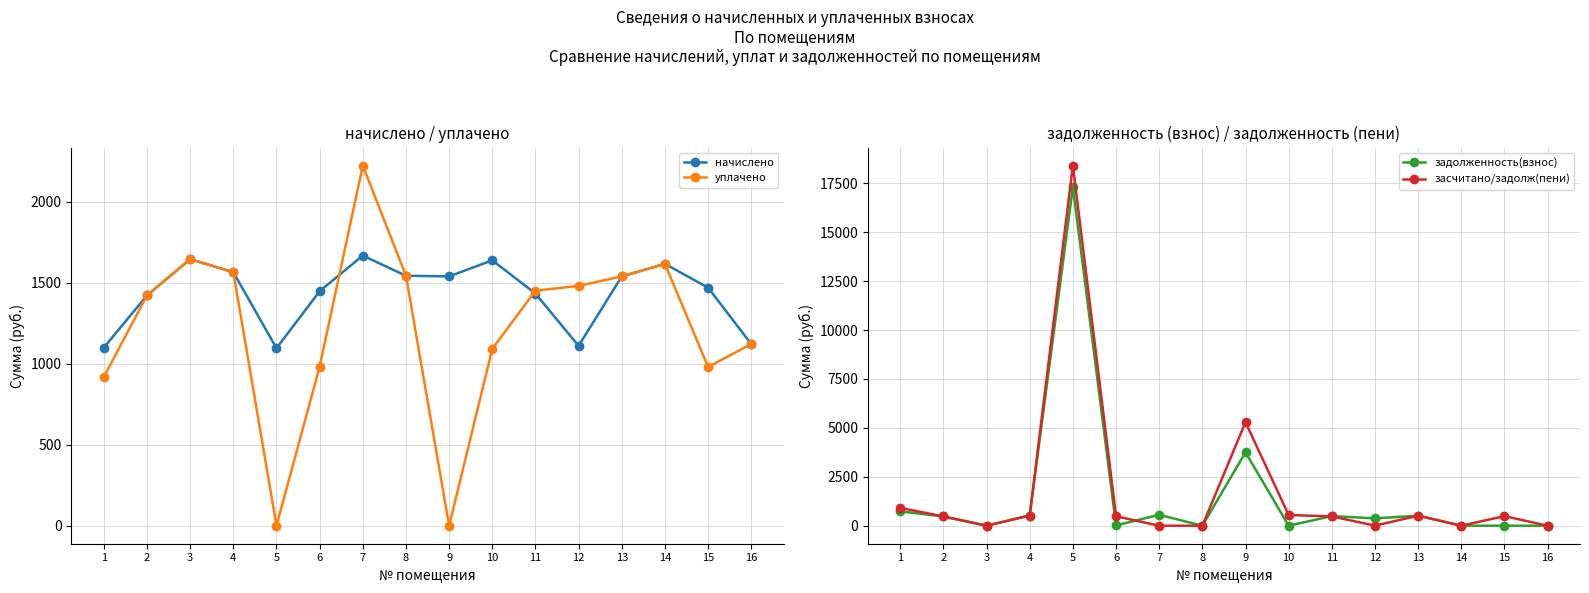

Between 4 and 10, which series saw the biggest shift?

задолженность(взнос)